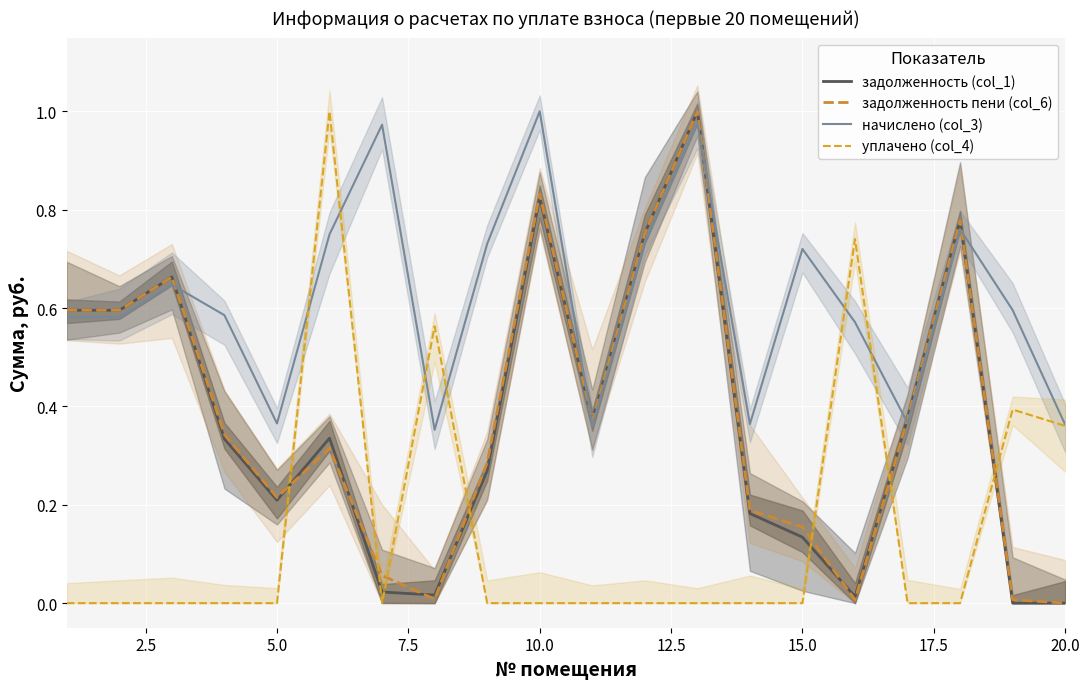

How many intersections are there between задолженность пени (col_6) and уплачено (col_4)?

7